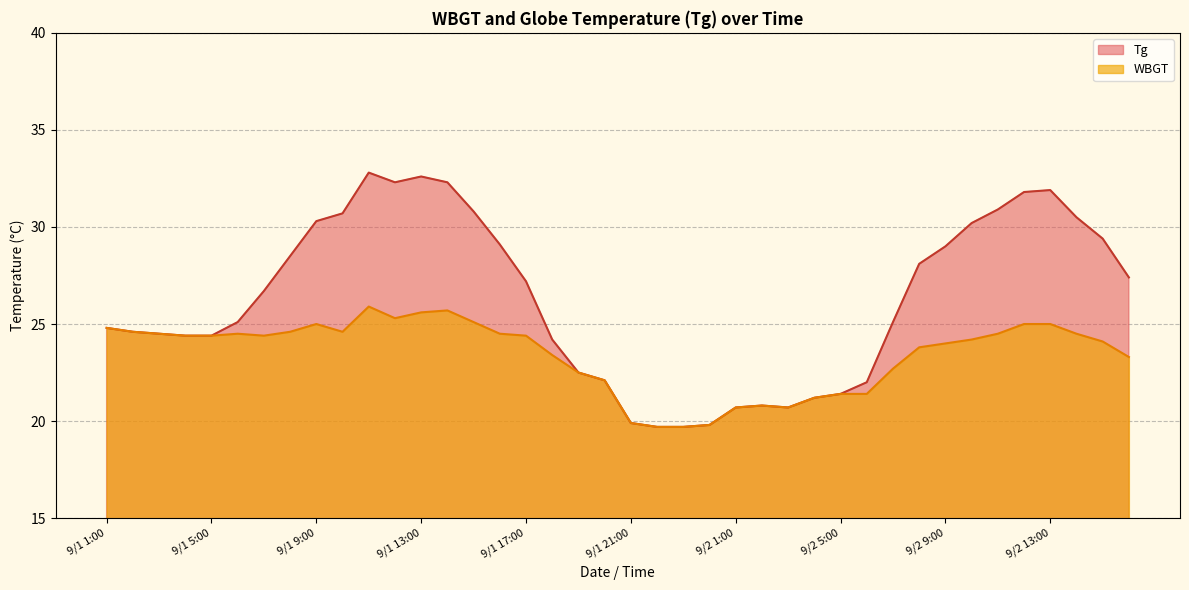

What is the total value across all series at 9/1 3:00?

49.0